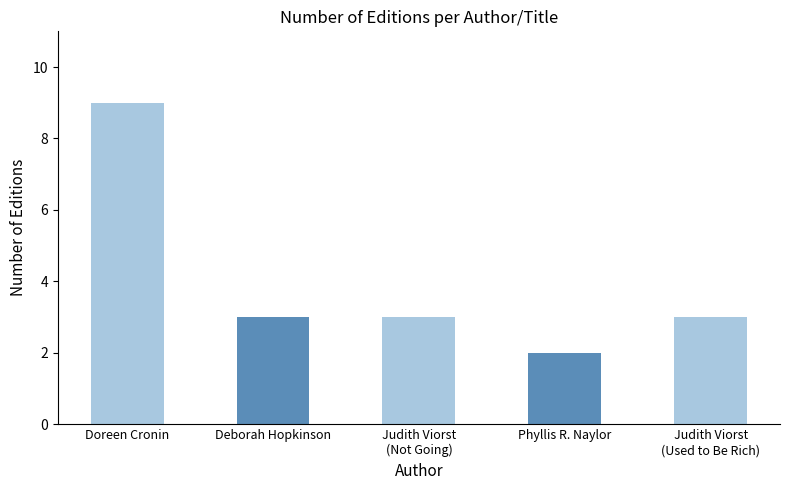

Which has a higher value, Deborah Hopkinson or Doreen Cronin?

Doreen Cronin